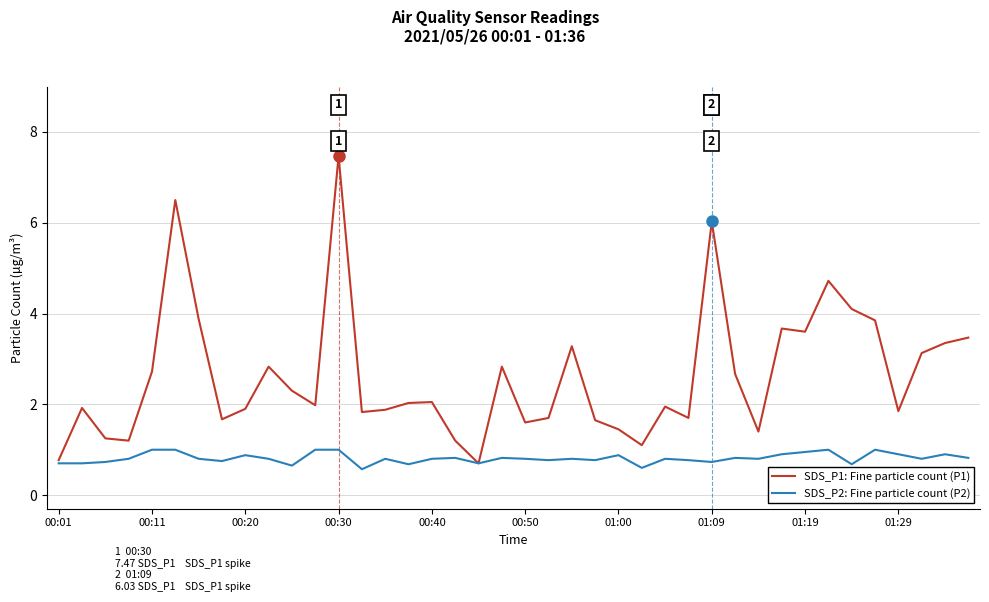

How many series are shown in this chart?

2